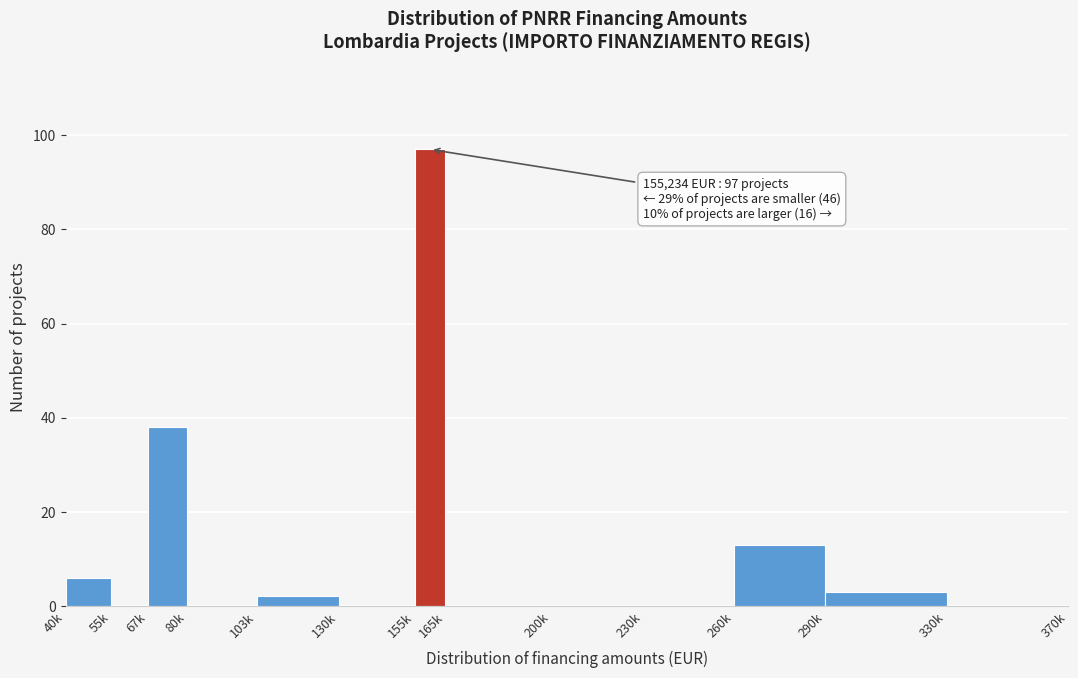

Reading left to right, list all the values displayed in this chart.

40k=6	55k=0	67k=38	80k=0	103k=2	130k=0	155k=97	165k=0	200k=0	230k=0	260k=13	290k=3	330k=0